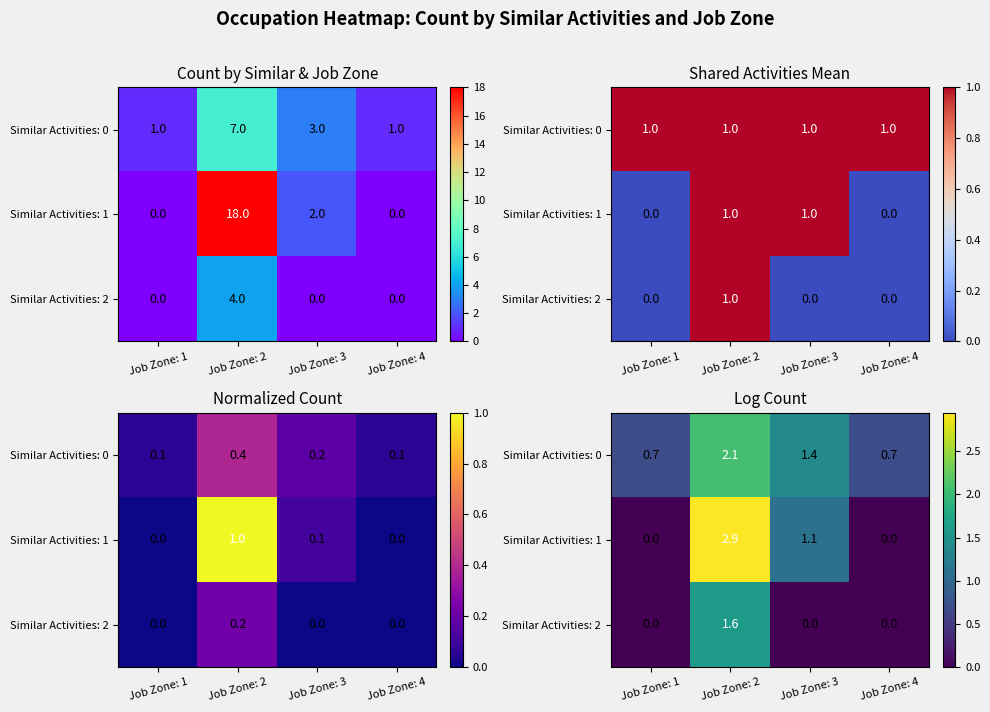

True or false: Similar Activities: 0 has a value of 3.6 at Job Zone: 2.

False